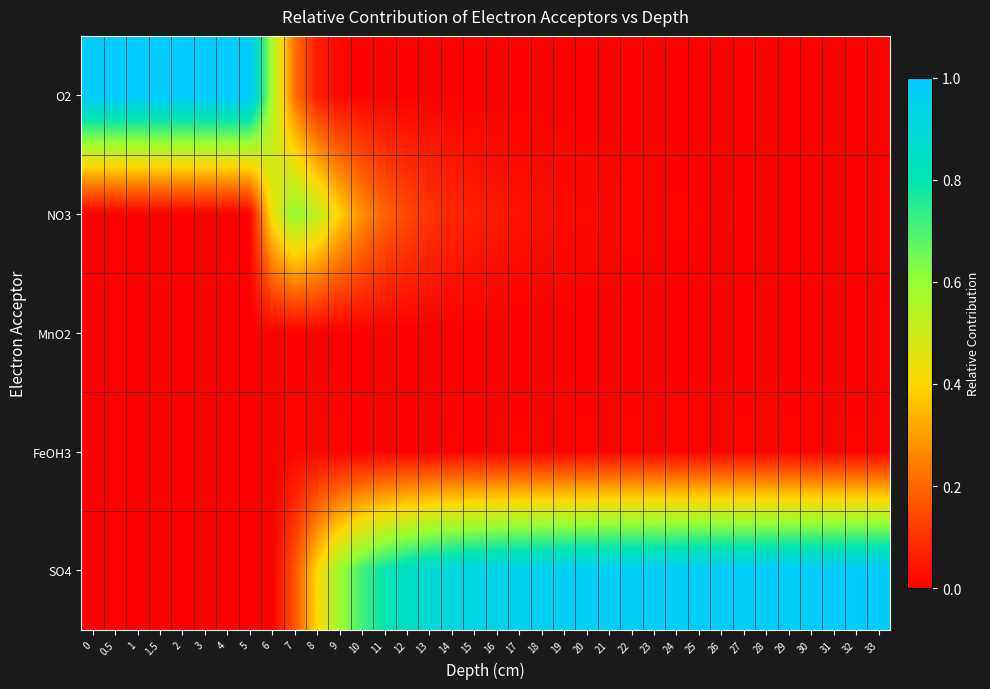

Which has a higher value, 32 or 12?

12